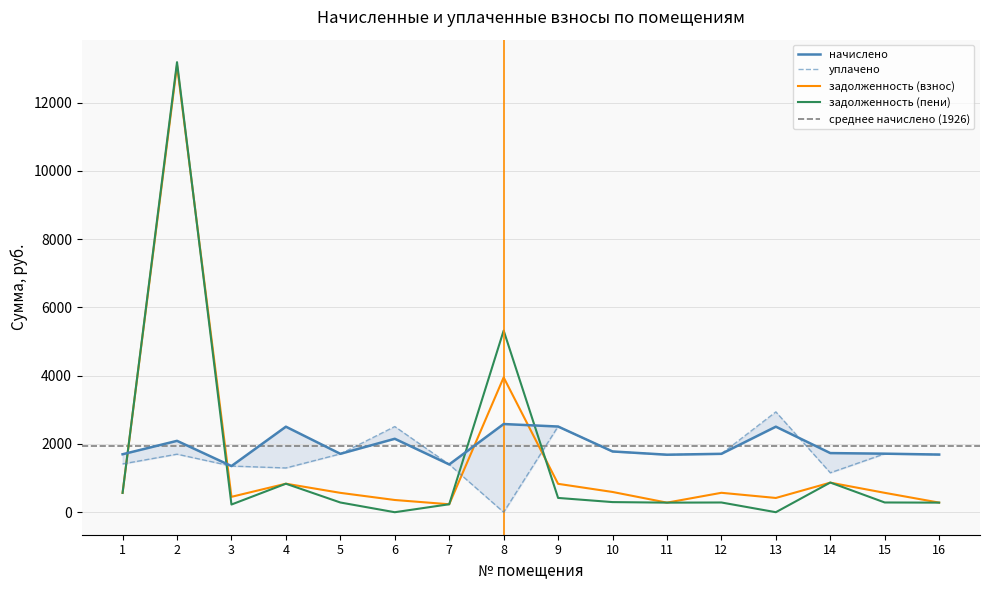

List the labels in order of задолженность (пени) value, smallest first.

6, 13, 3, 7, 11, 16, 5, 12, 15, 10, 9, 1, 4, 14, 8, 2